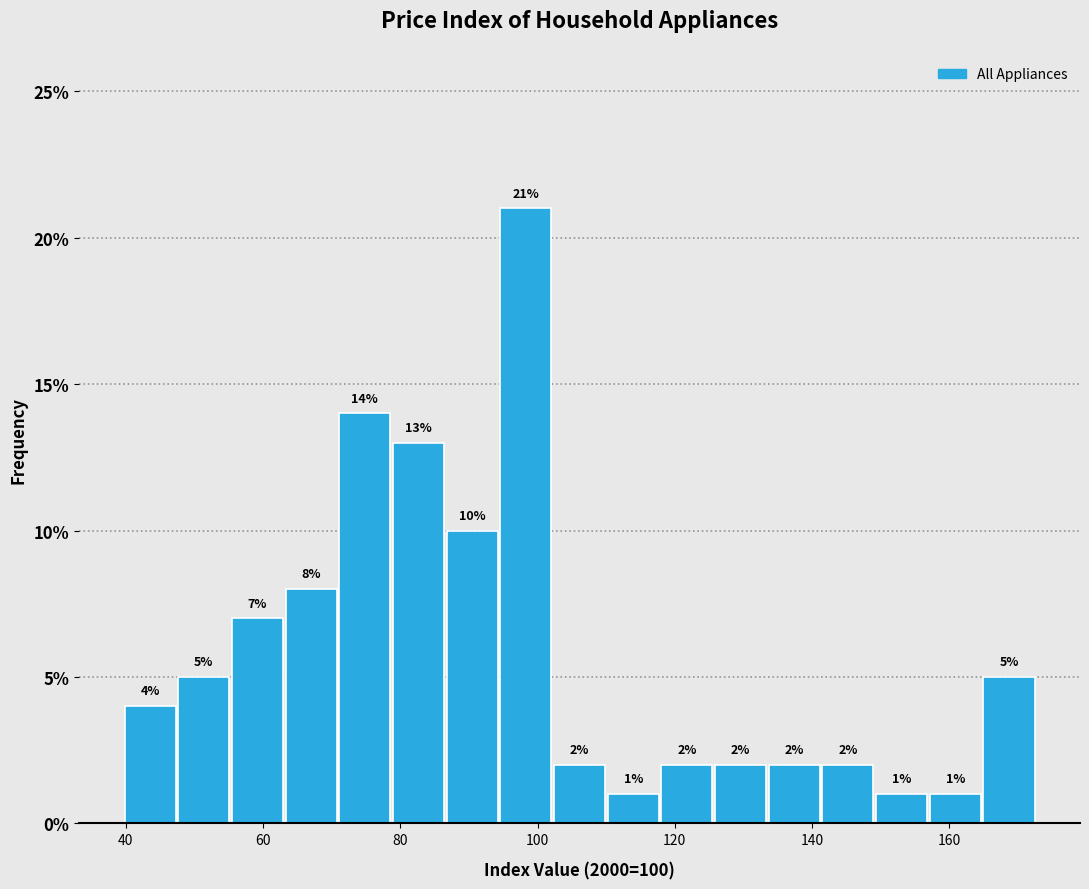

Read against the x-axis, roughly where is the centre of the tallest bar?

98